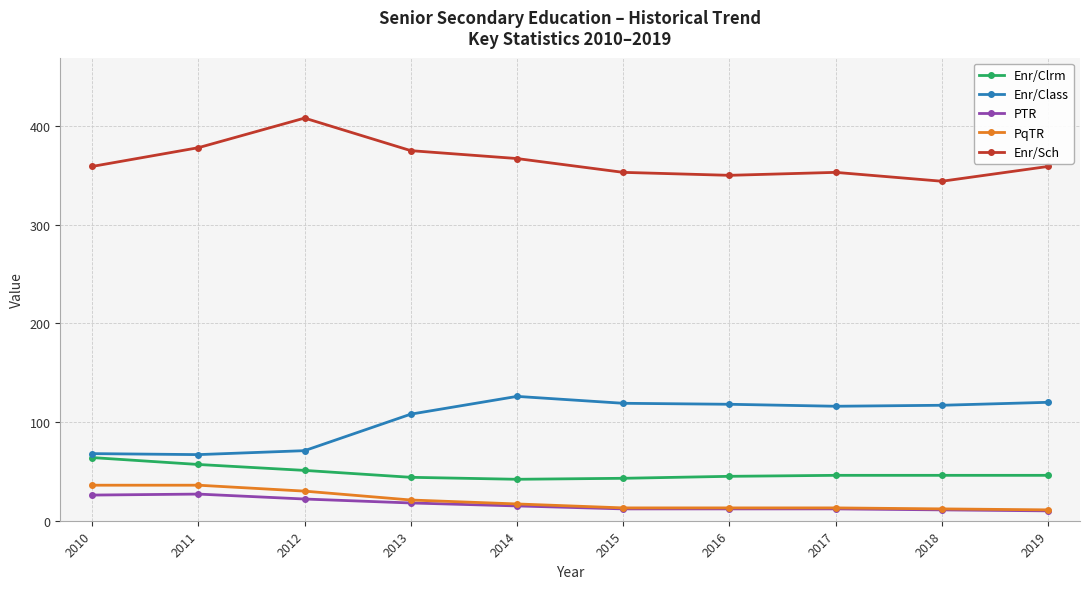

What is the difference between the second highest and minimum values in the PqTR series?

25